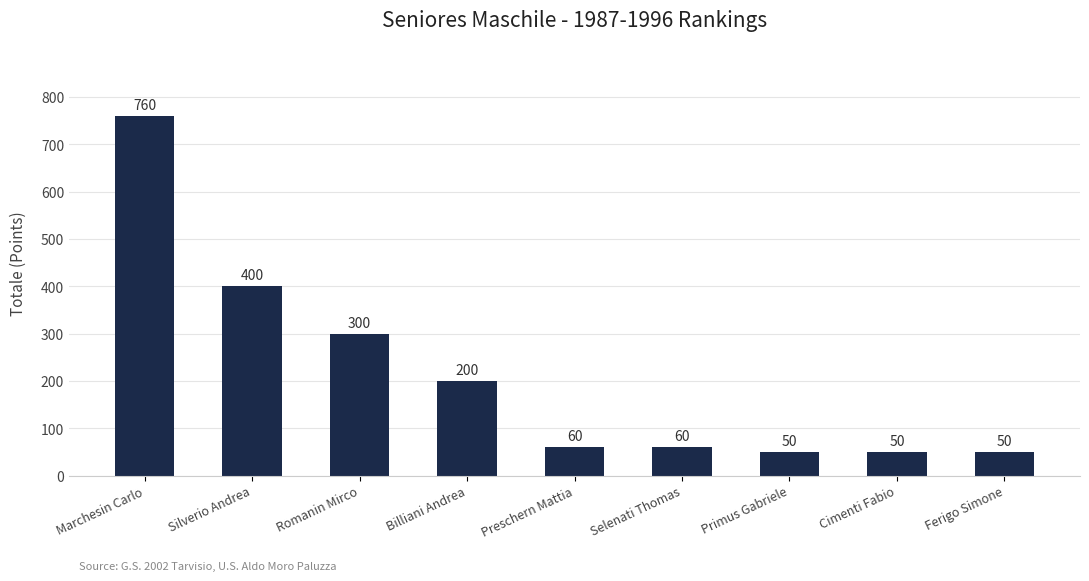

What is the change in value from Preschern Mattia to Ferigo Simone?

-10